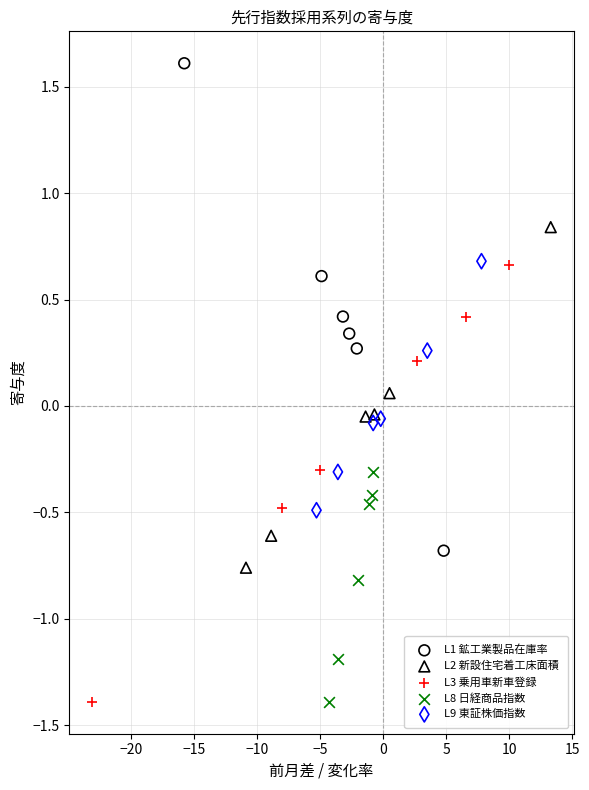

What are all the series names shown in the legend?

L1 鉱工業製品在庫率, L2 新設住宅着工床面積, L3 乗用車新車登録, L8 日経商品指数, L9 東証株価指数